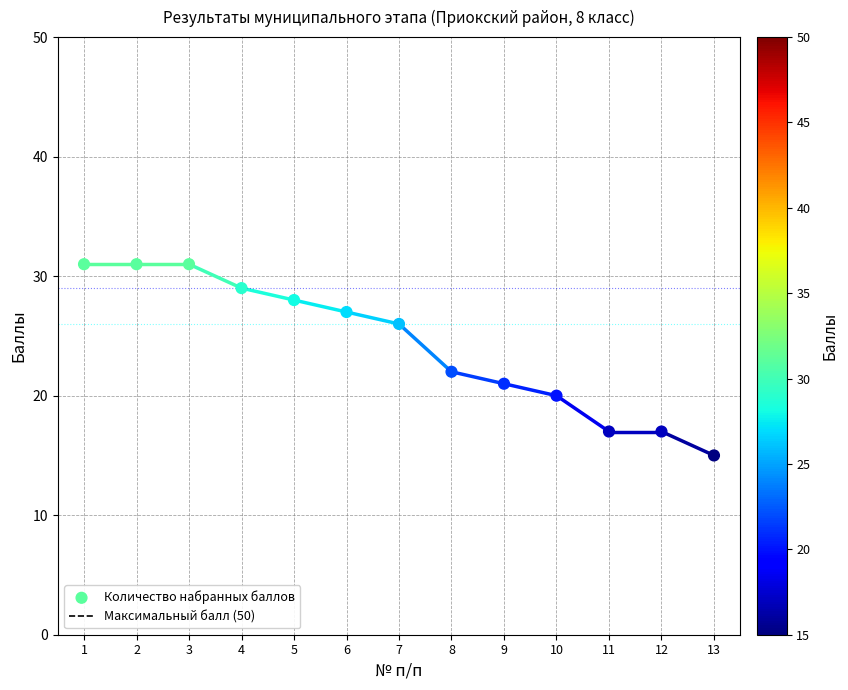

What is the range of Y values (max minus min)?

16